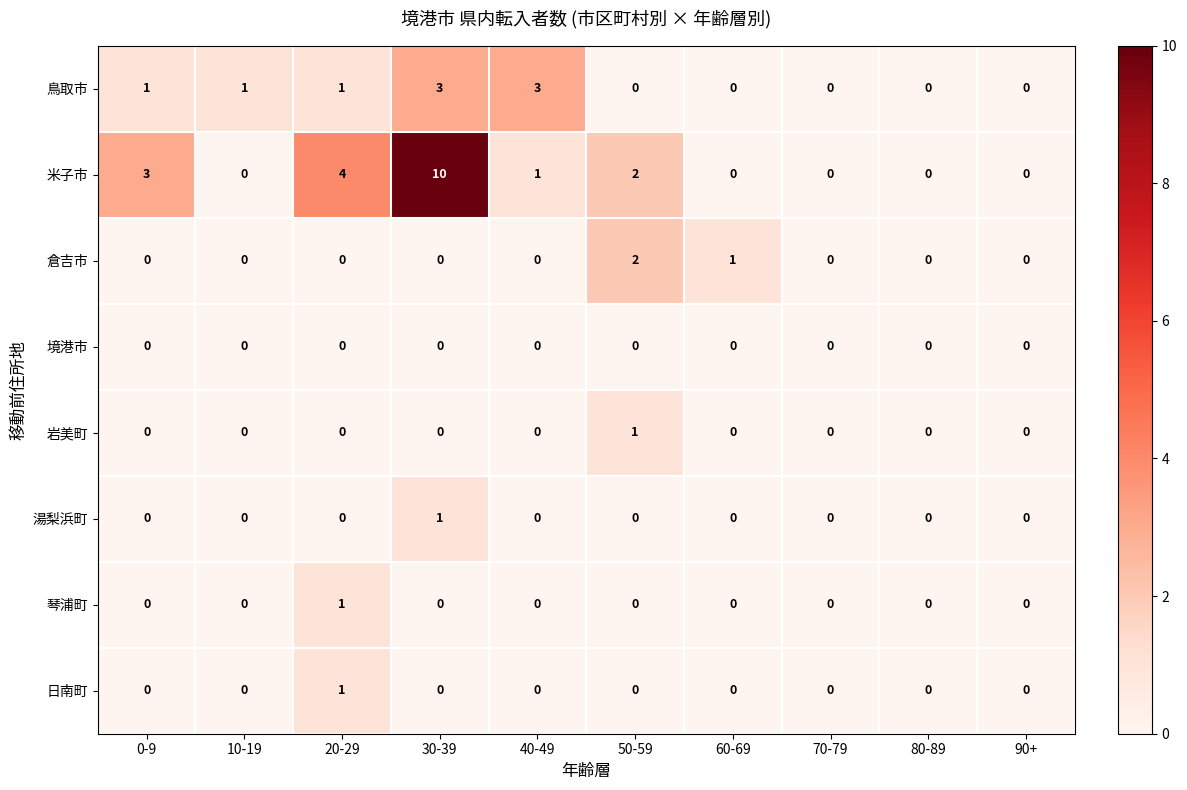

The value of 鳥取市 at 10-19 is 1. True or false?

True